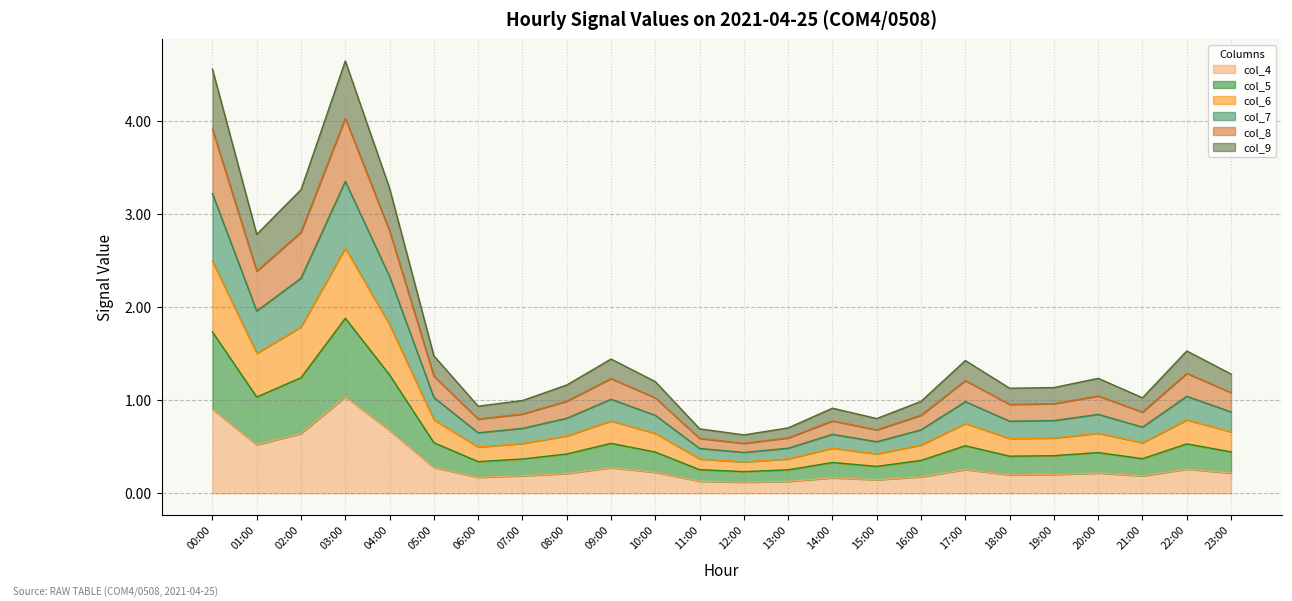

True or false: col_9 and col_5 intersect in this chart.

False